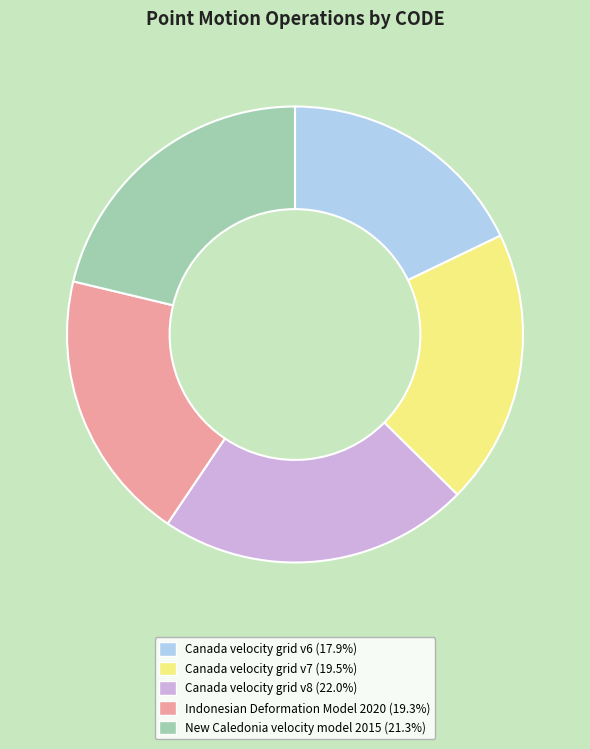

What is the ratio of the value at Canada velocity grid v7 (19.5%) to the value at Canada velocity grid v6 (17.9%)?

1.1